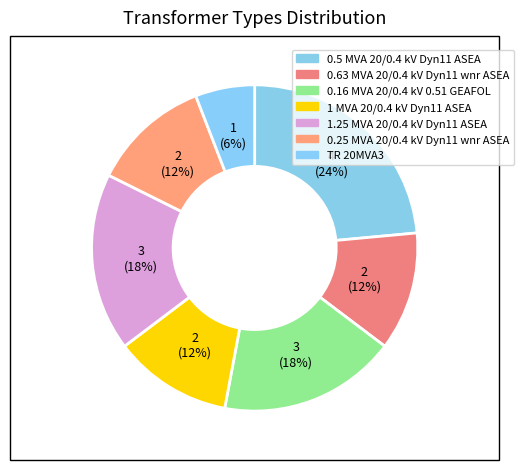

Is it true that 0.5 MVA 20/0.4 kV Dyn11 ASEA is 24% of the pie?

True